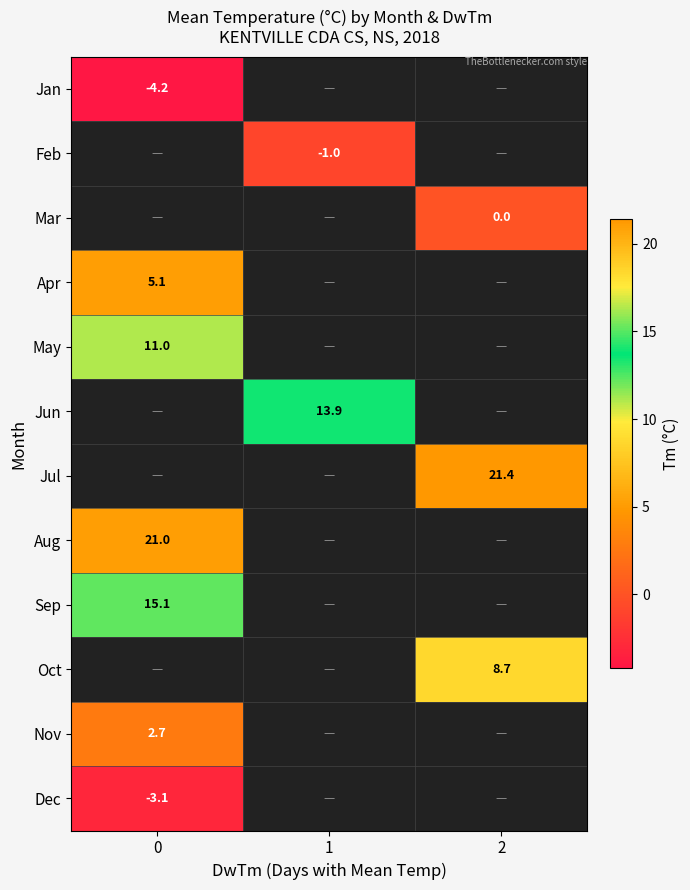

The Aug series shows 21.0 at 0. True or false?

True